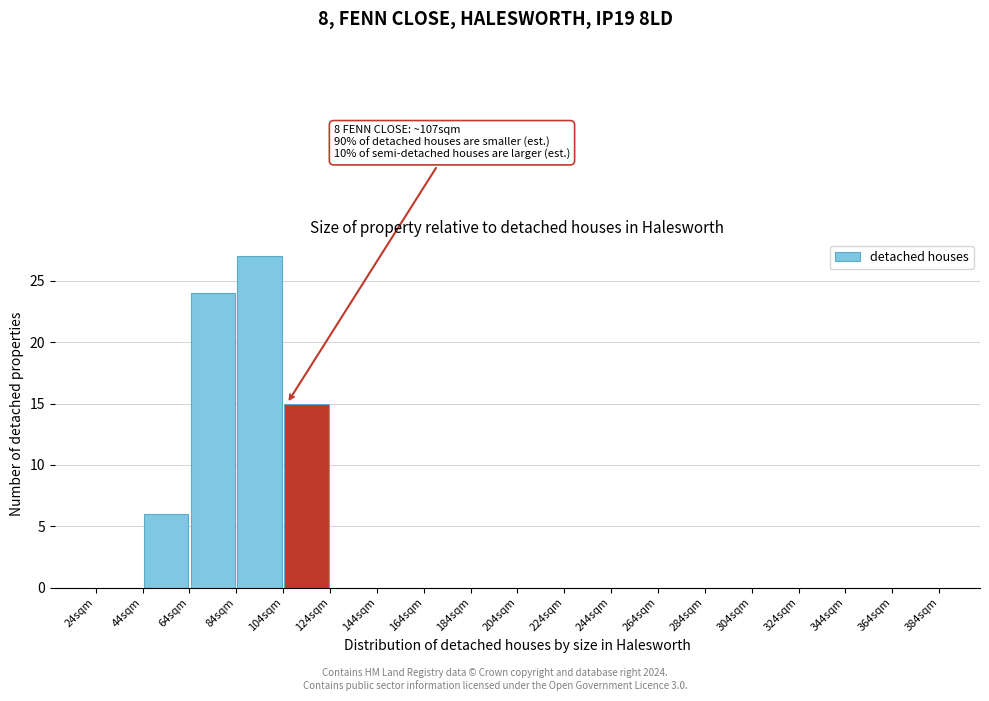

Over which range of the x-axis is the bar tallest?

84 to 104